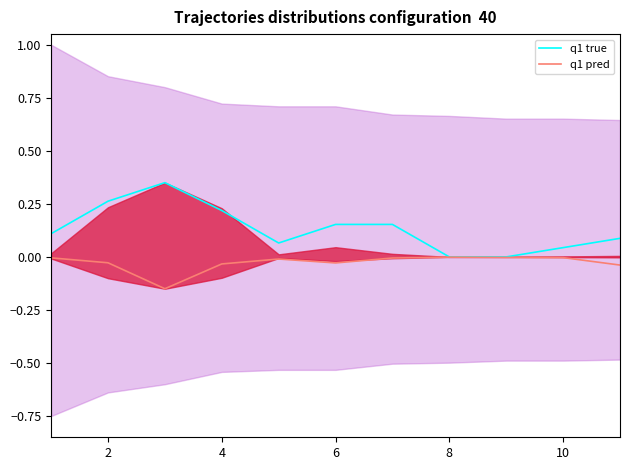

What is the average value of the q1 true series?

0.1